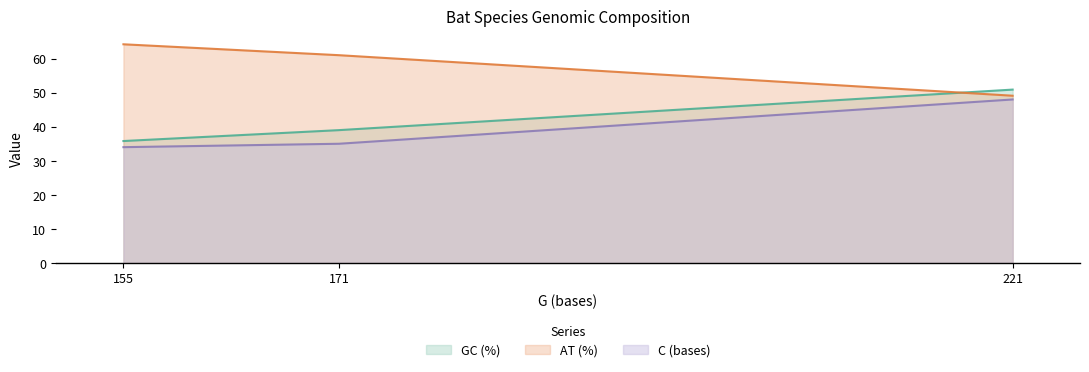

What is the difference between the AT (%) values at 171 and 155?

3.2